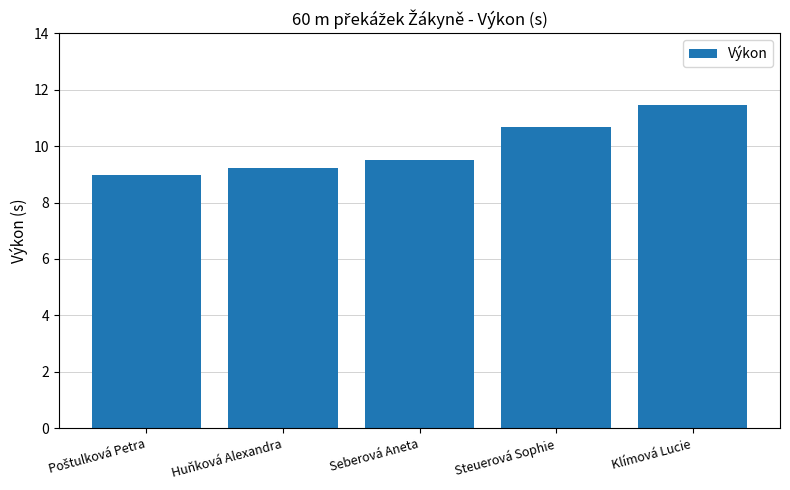

The chart shows a value of 11.5 at Klímová Lucie. True or false?

True